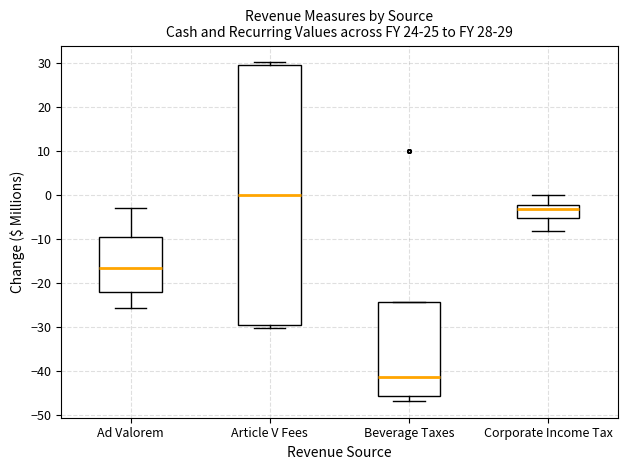

Which box has the lowest median line?

Beverage Taxes